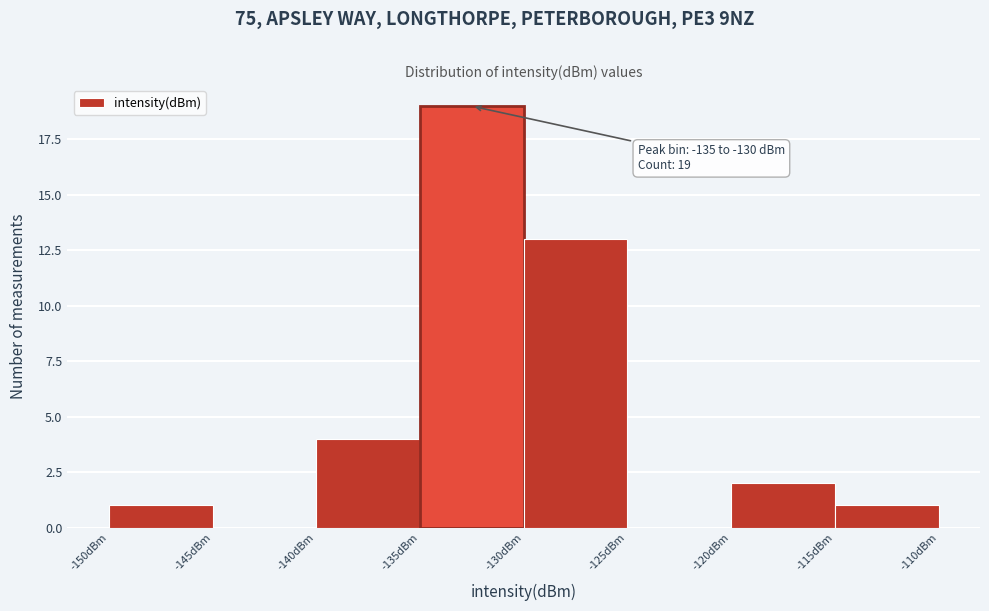

Which range on the x-axis has the tallest bar?

-135 to -130